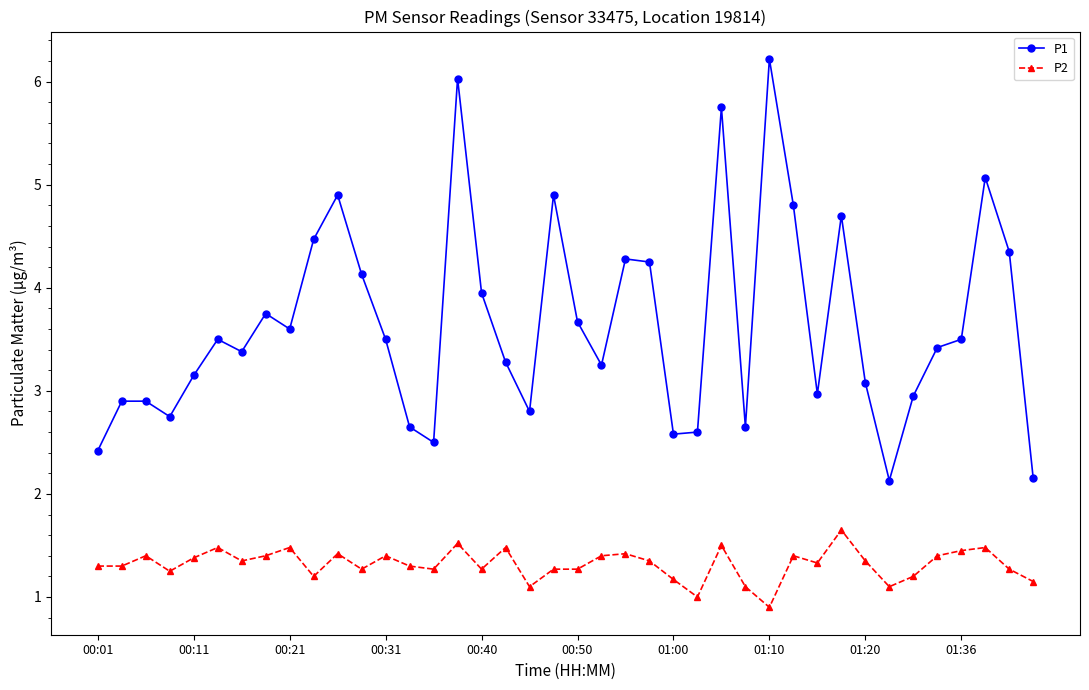

Which series has the largest total across all categories?

P1